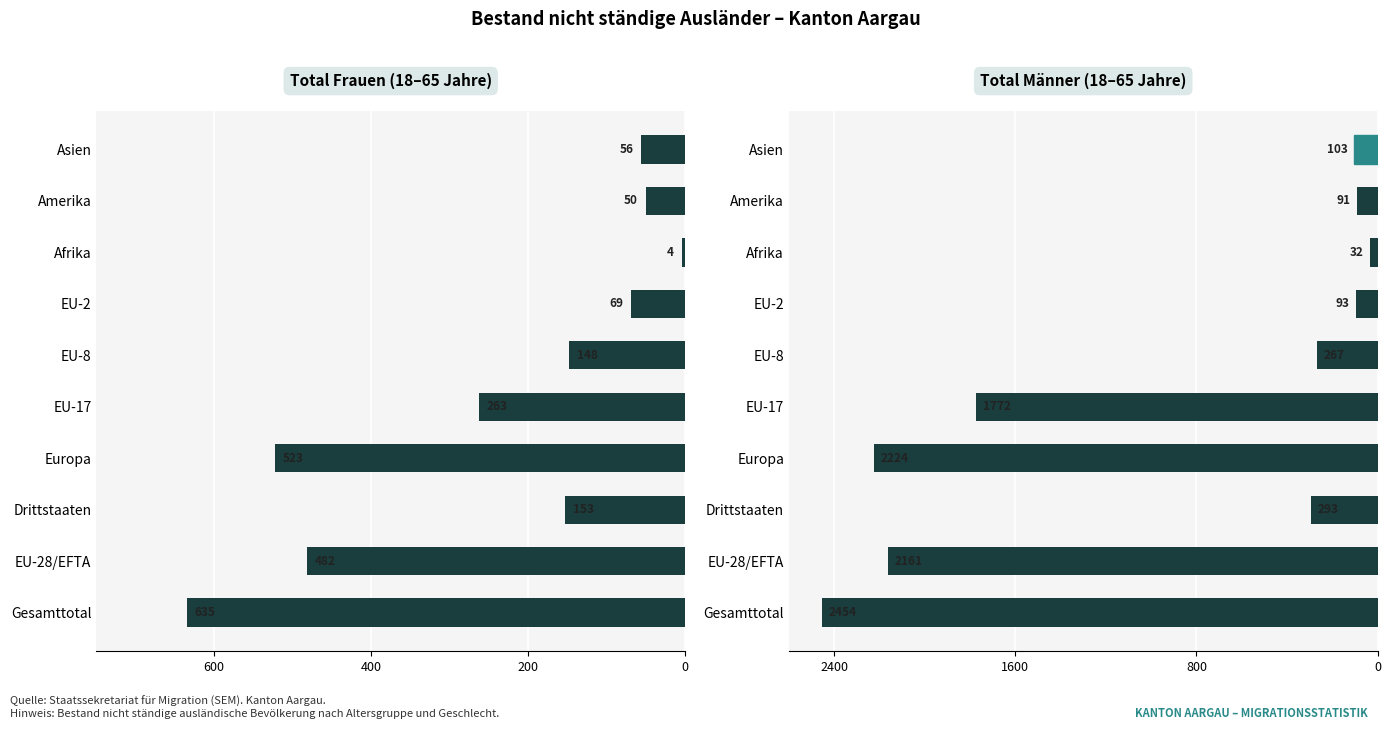

The Total (Frauen) series shows -707 at EU-28/EFTA. True or false?

False